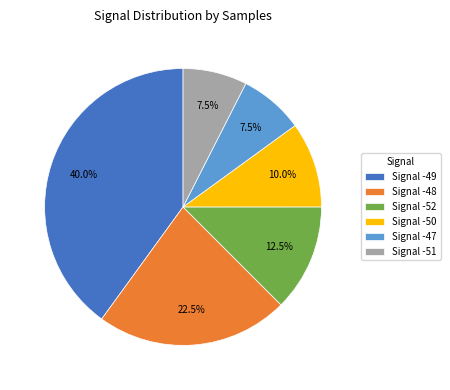

Approximately how many times larger is the value at Signal -51 compared to Signal -47?

1.0